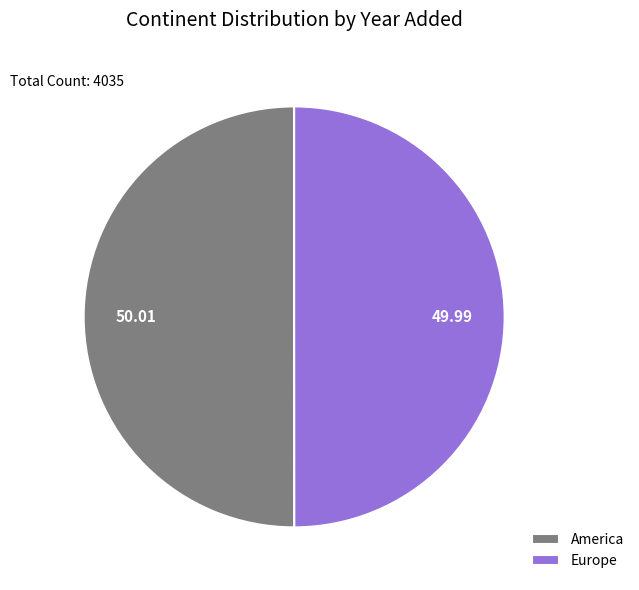

The America slice represents 38% of the pie. True or false?

False